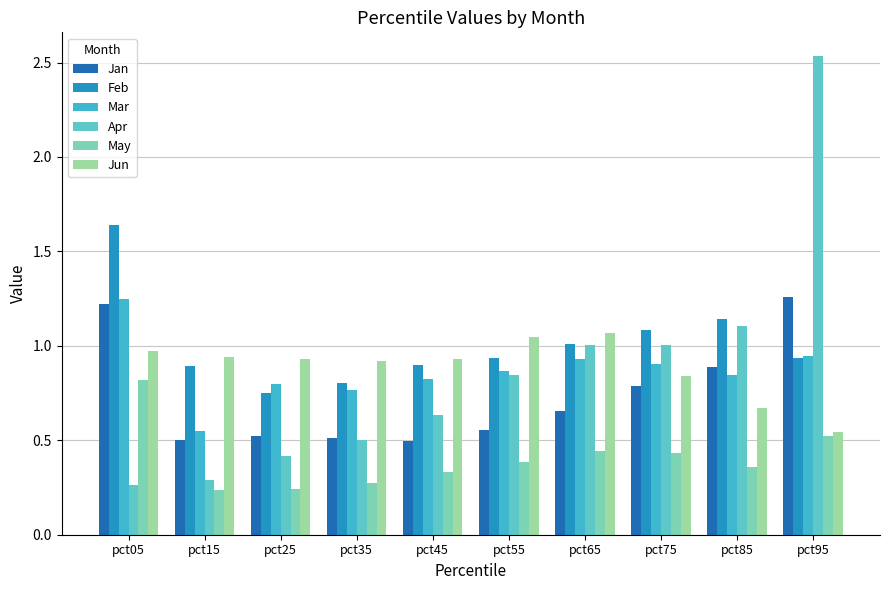

What is the difference between the second highest and second lowest values in the Feb series?

0.3